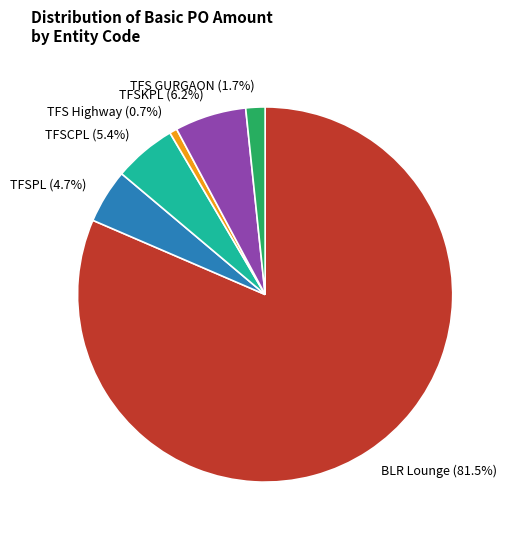

What is the total percentage of TFSCPL and TFSKPL?

11.6%